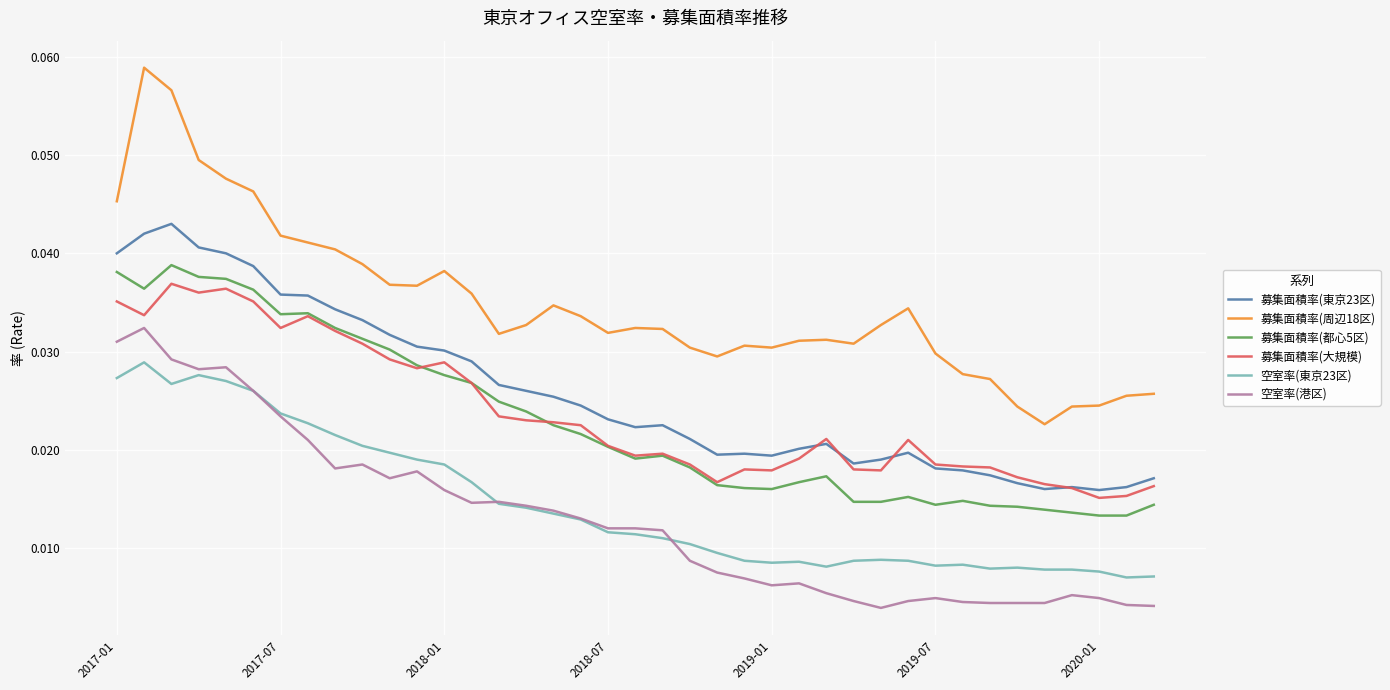

Which series has the largest range (max minus min)?

募集面積率(周辺18区)